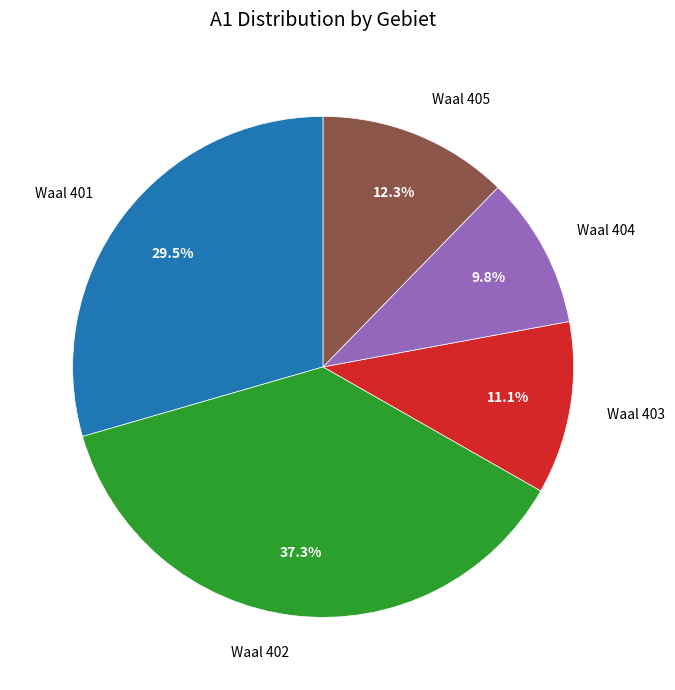

Between Waal 402 and Waal 405, which is larger?

Waal 402